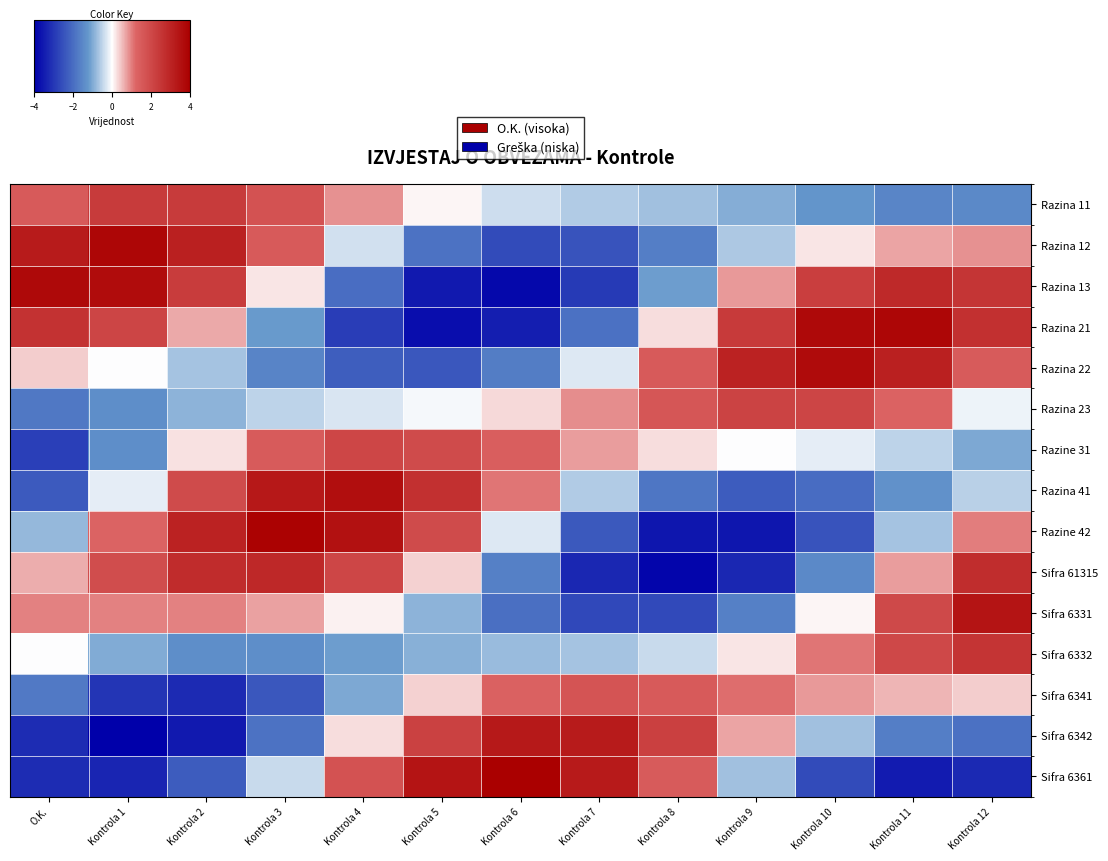

What is the difference between the highest and lowest values at Kontrola 4?

6.4